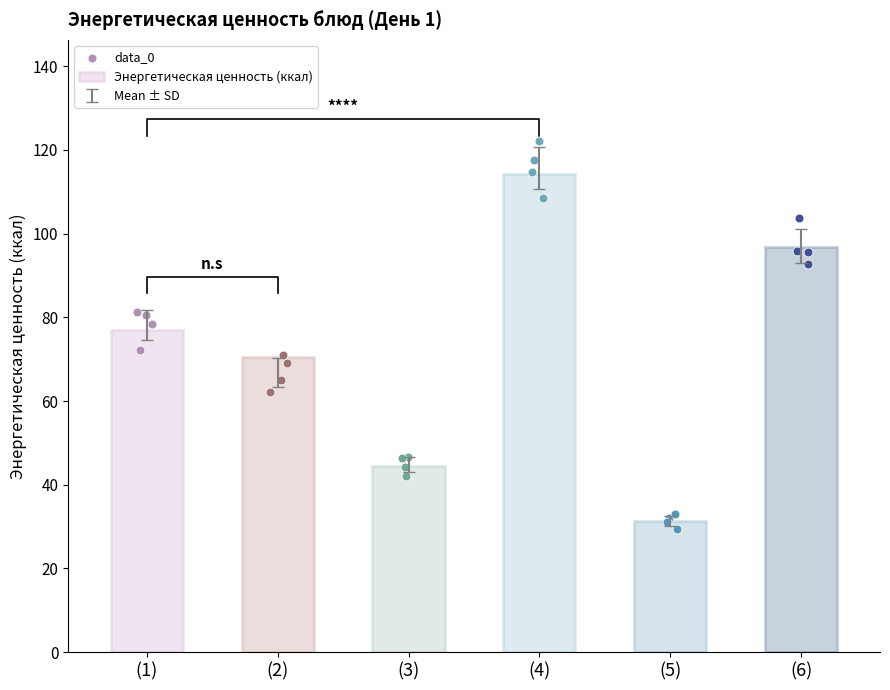

Which series has the largest total across all categories?

Энергетическая ценность (ккал)